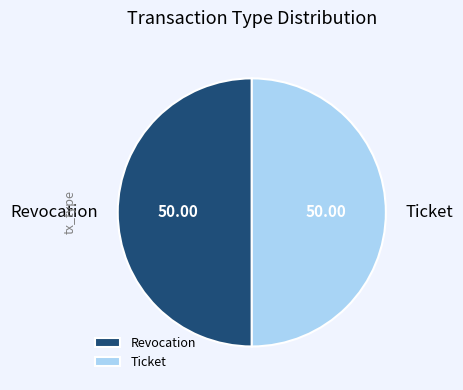

How many slices are in this pie chart?

2